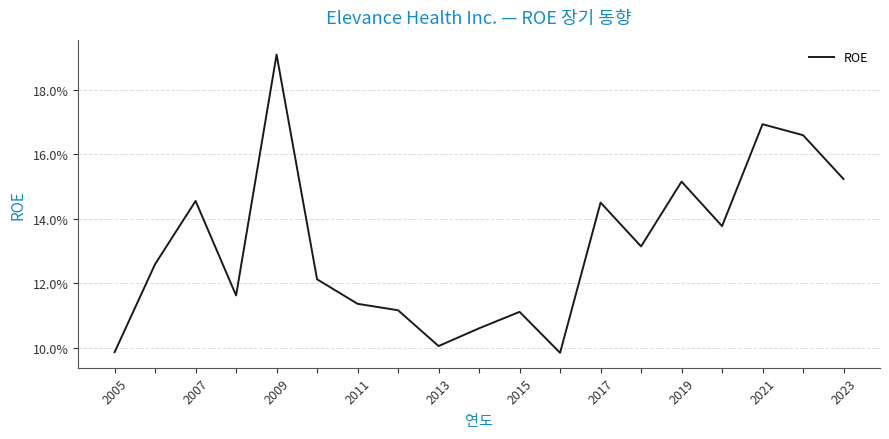

Does the chart have visible grid lines?

Yes